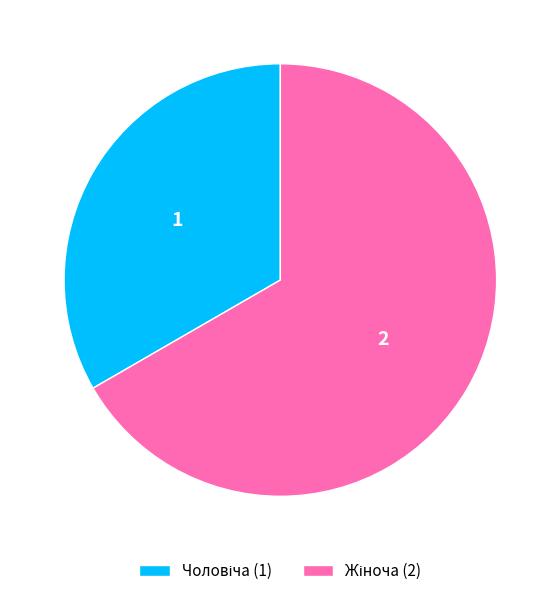

Is there any slice that represents more than half of the pie?

Yes